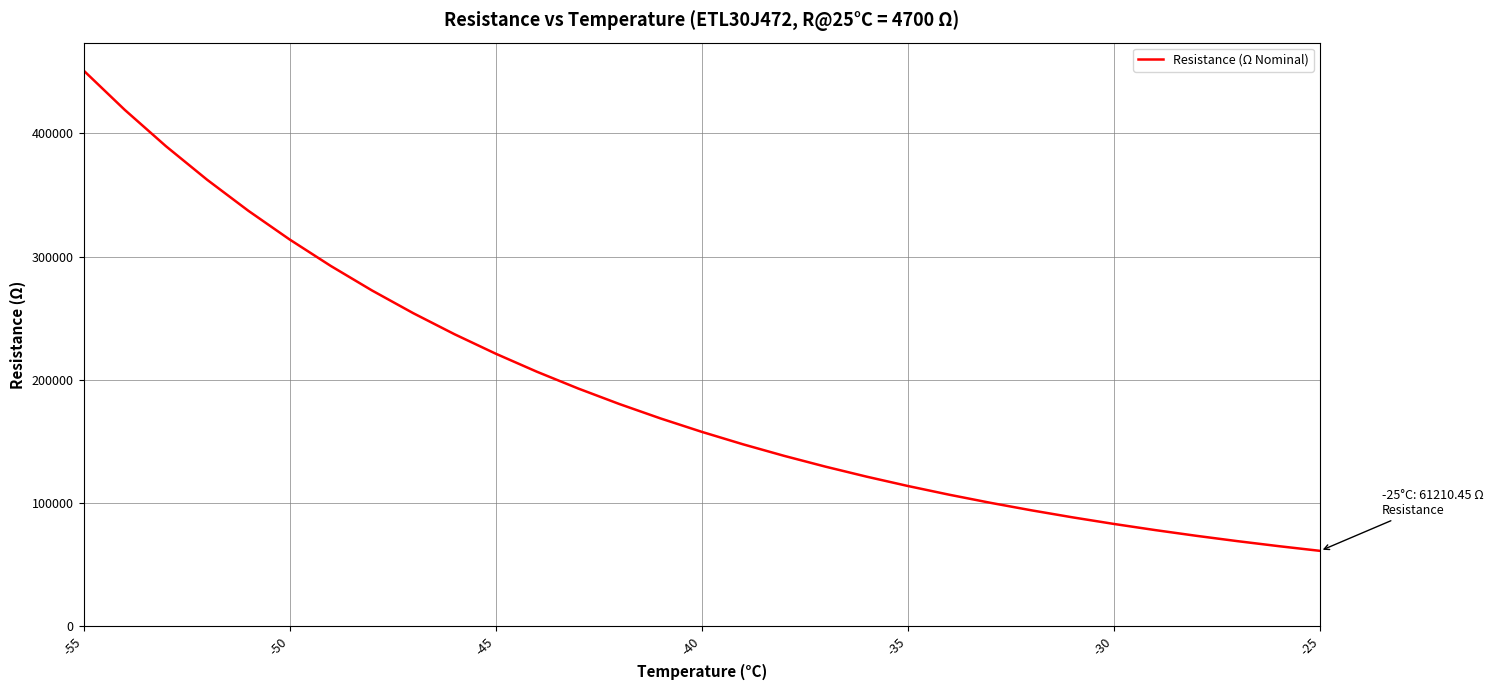

How many lines are shown in the chart?

1